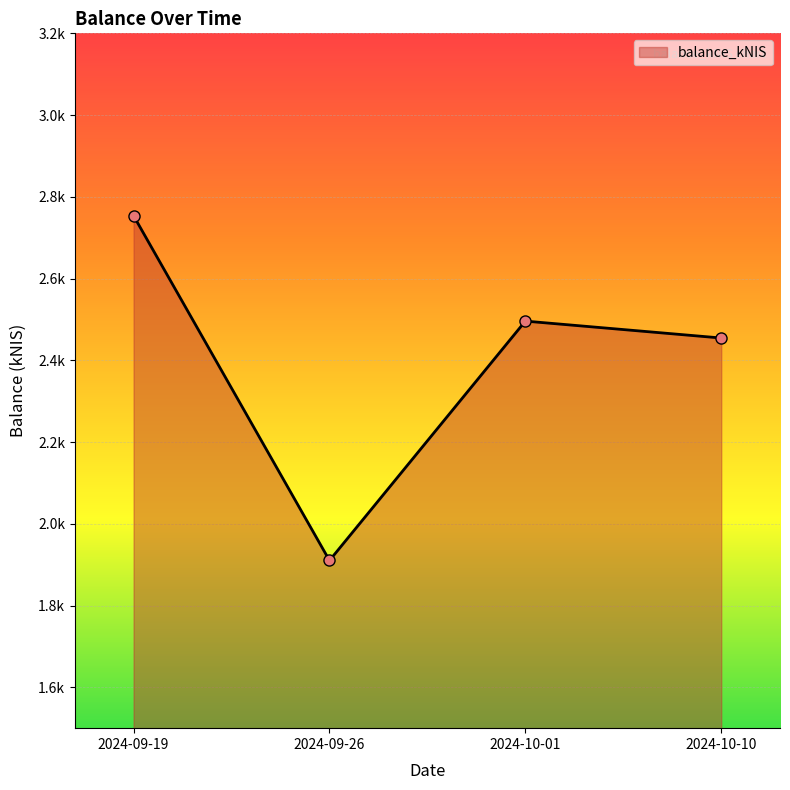

How many interior local peaks (higher than both neighbors) does the data have?

1